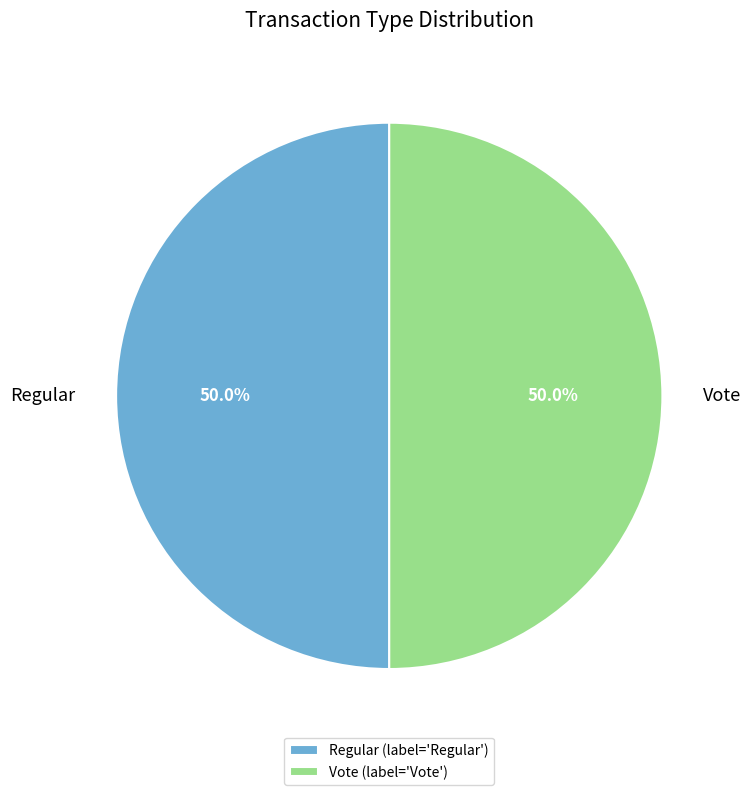

Count the number of slices in the pie.

2